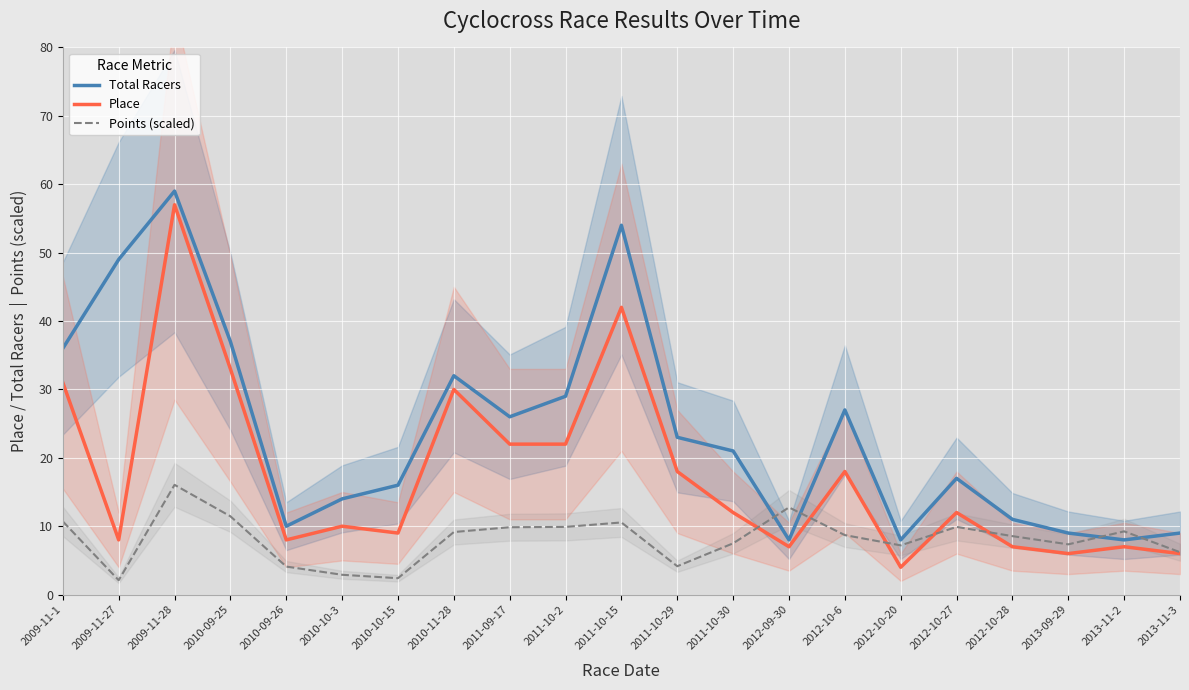

List the labels in order of Points (scaled) value, largest first.

2009-11-28, 2012-09-30, 2010-09-25, 2009-11-1, 2011-10-15, 2011-10-2, 2012-10-27, 2011-09-17, 2013-11-2, 2010-11-28, 2012-10-6, 2012-10-28, 2011-10-30, 2013-09-29, 2012-10-20, 2013-11-3, 2011-10-29, 2010-09-26, 2010-10-3, 2010-10-15, 2009-11-27